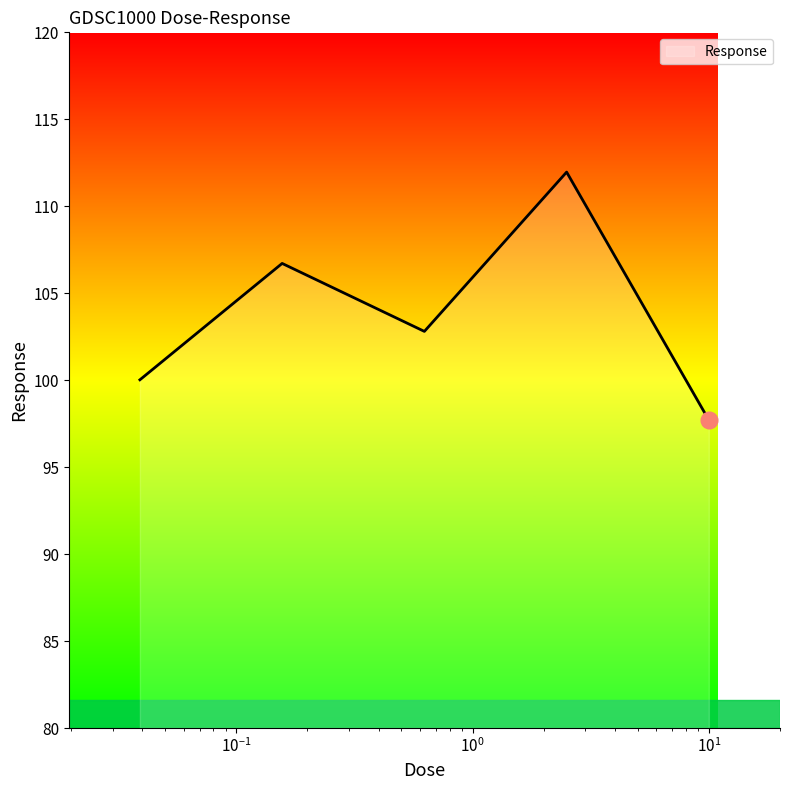

What is the difference between the maximum and minimum values?

14.3